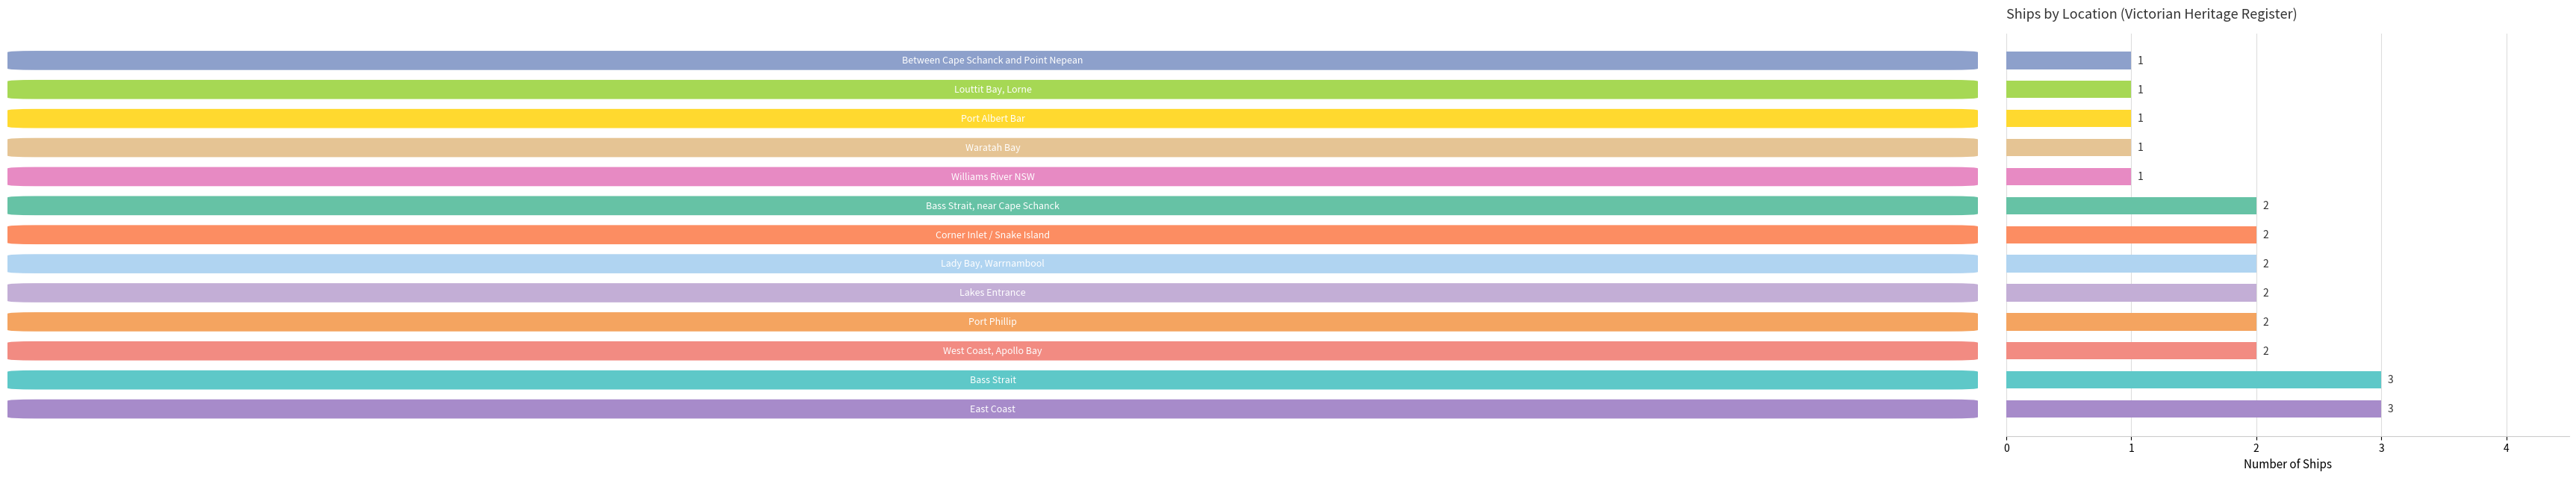

What is the greatest value displayed?

3